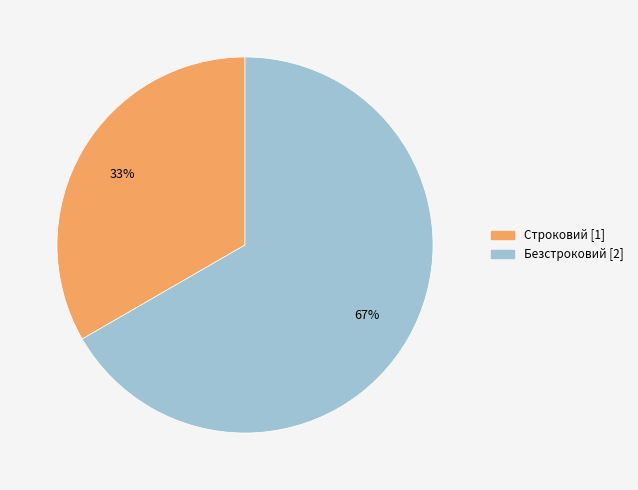

Which has a higher value, Безстроковий or Строковий?

Безстроковий